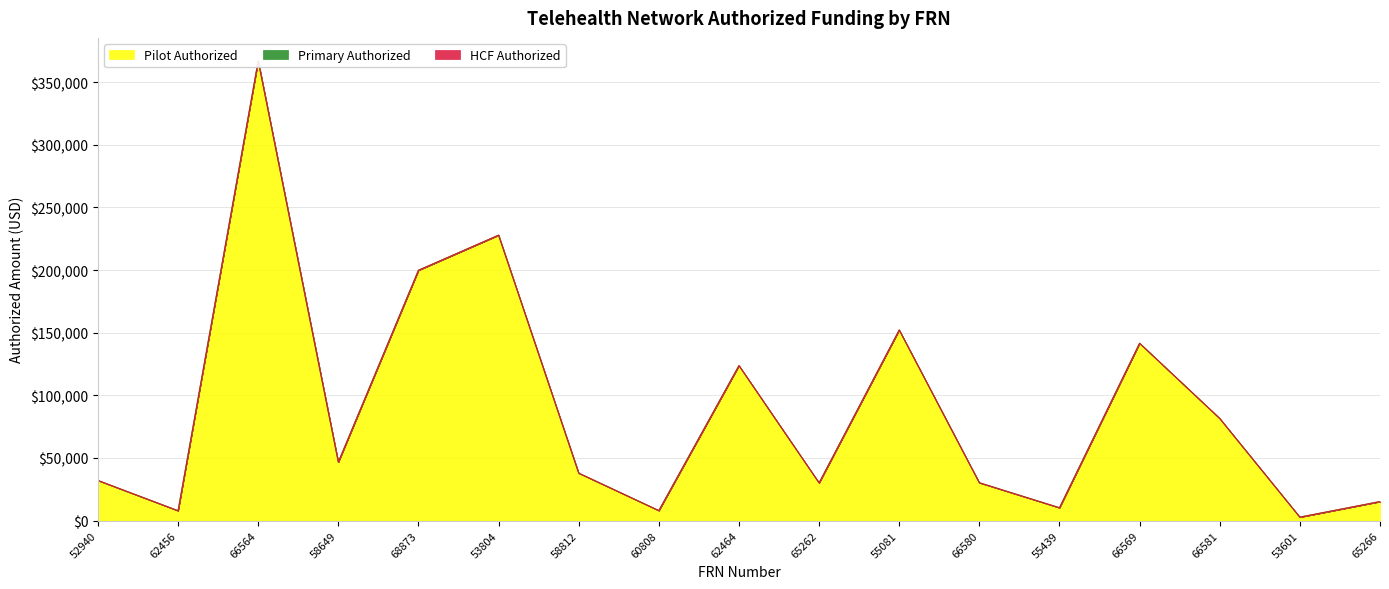

Between 58812 and 53601, which is larger?

58812